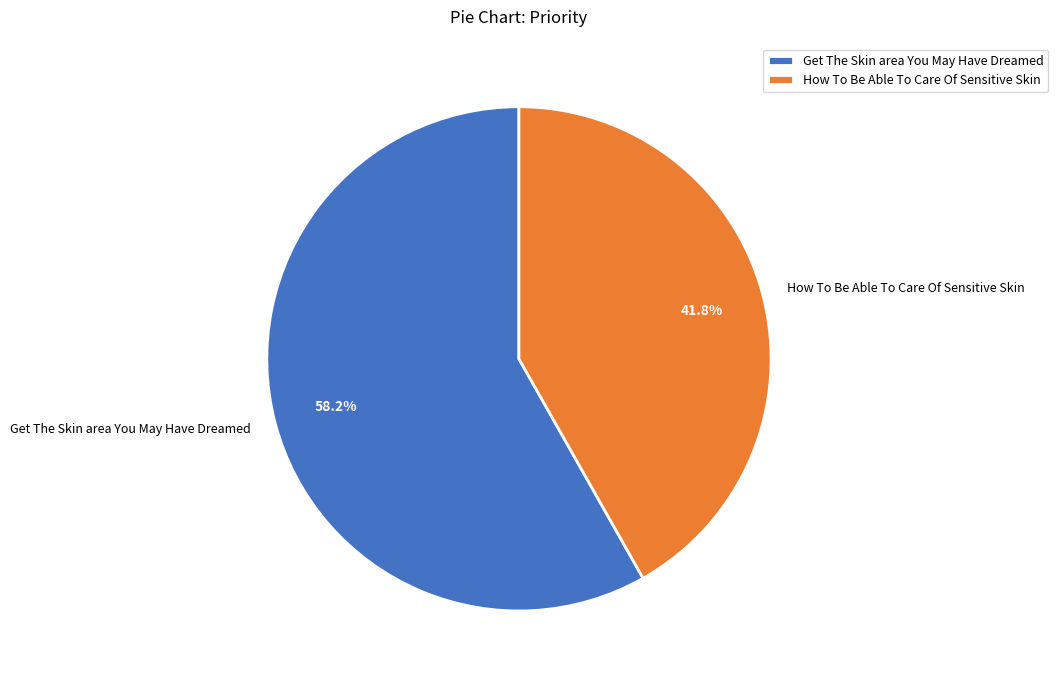

To the nearest percent, what is the combined percentage of Get The Skin area You May Have Dreamed and How To Be Able To Care Of Sensitive Skin?

100%